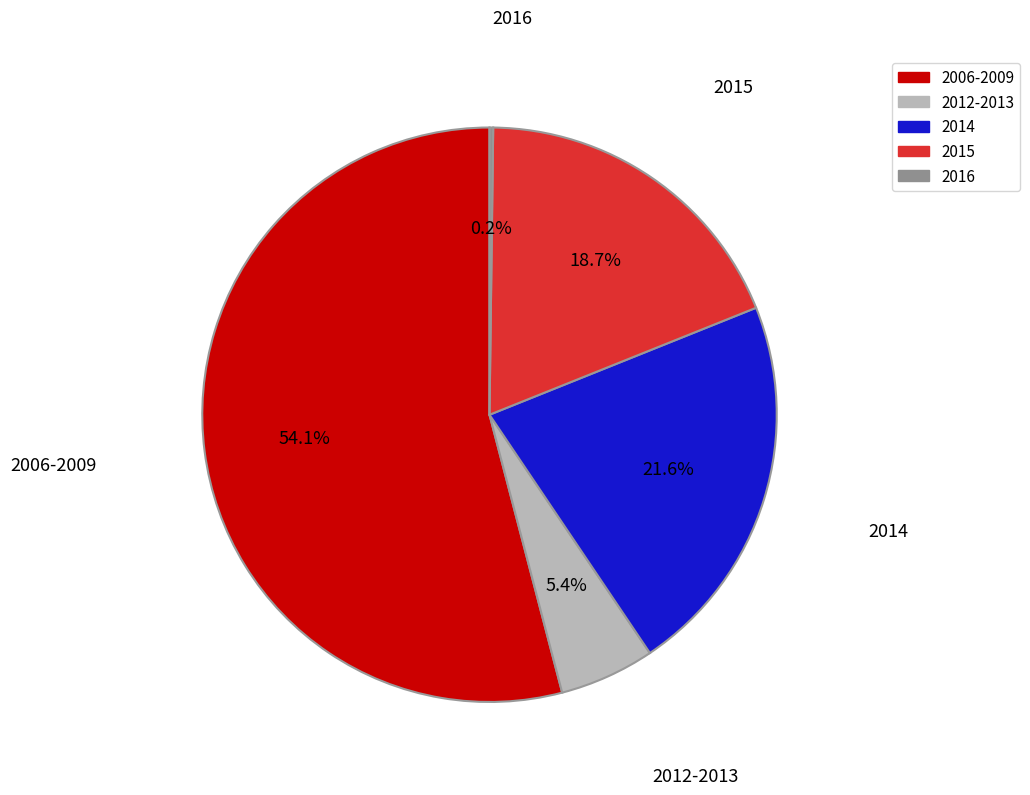

The 2014 slice represents 30% of the pie. True or false?

False